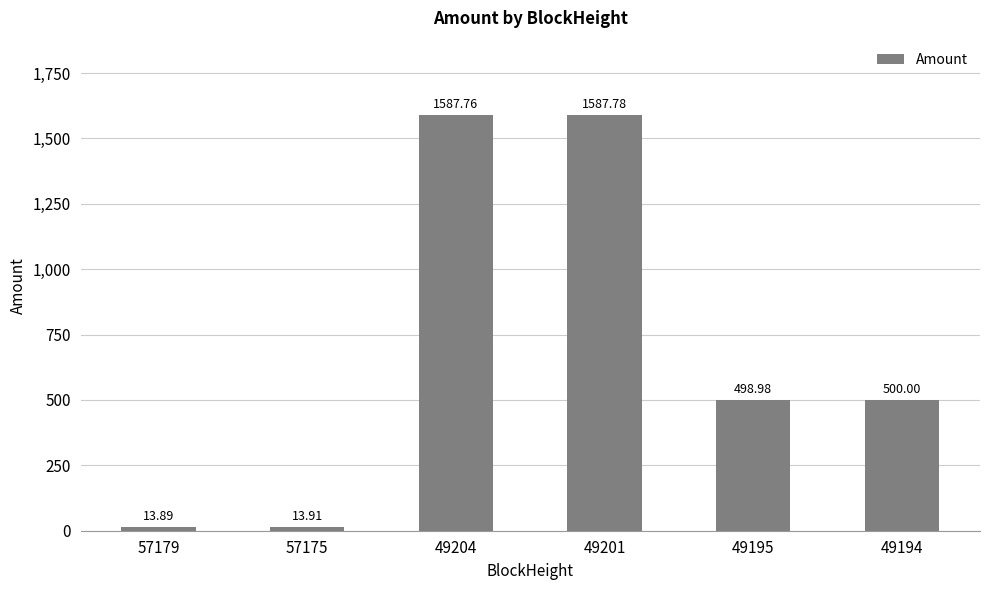

List the labels in order of value, smallest first.

57179, 57175, 49195, 49194, 49204, 49201